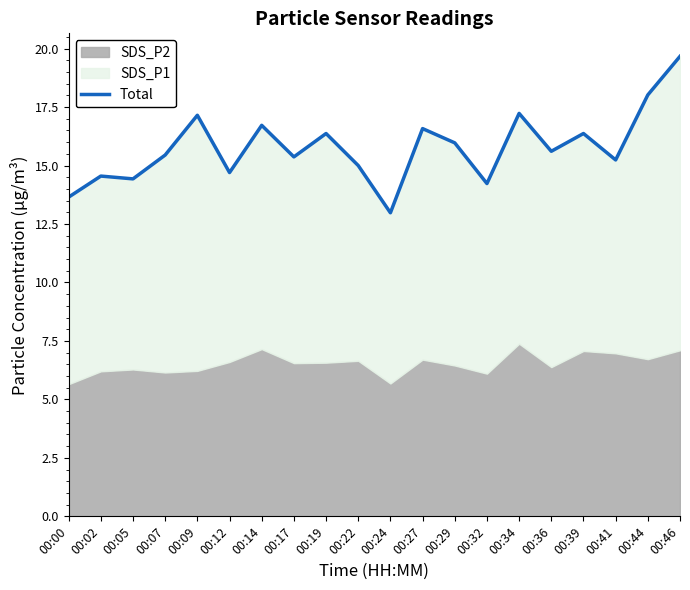

List the labels in order of value, smallest first.

00:24, 00:00, 00:32, 00:05, 00:02, 00:12, 00:22, 00:41, 00:17, 00:07, 00:36, 00:29, 00:19, 00:39, 00:27, 00:14, 00:09, 00:34, 00:44, 00:46